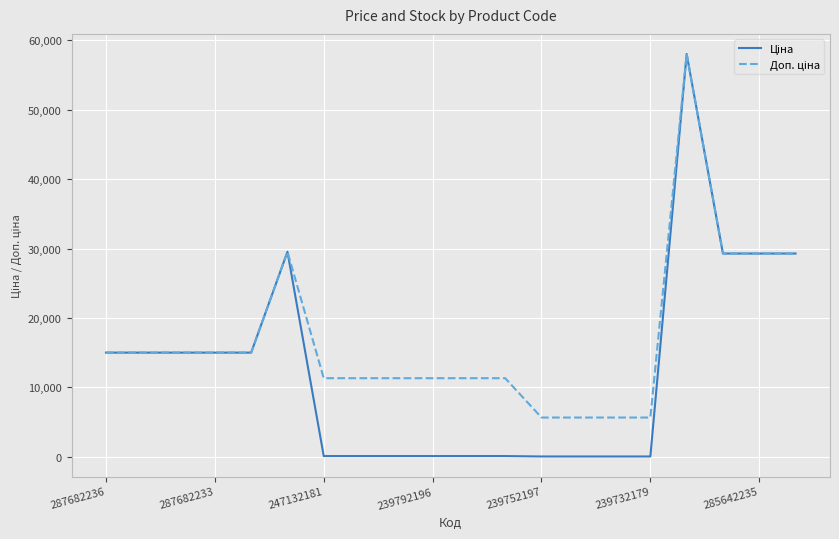

What is the maximum value shown in the chart?

58037.0